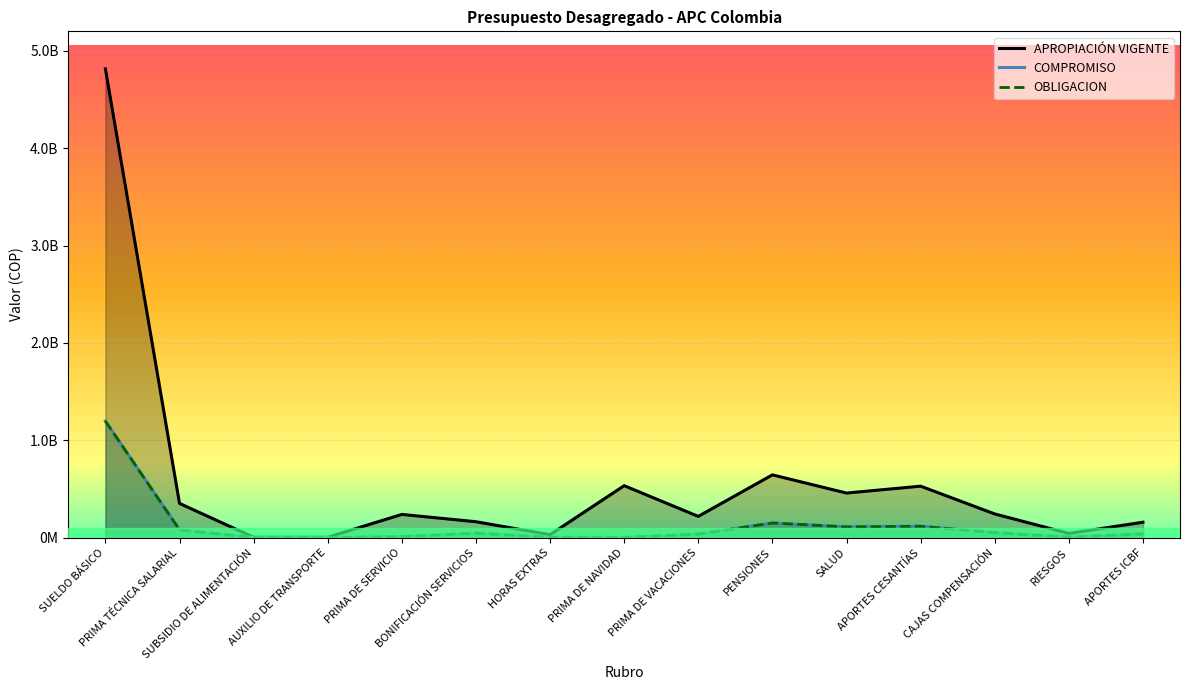

What is the minimum value for APROPIACIÓN VIGENTE?

6000000